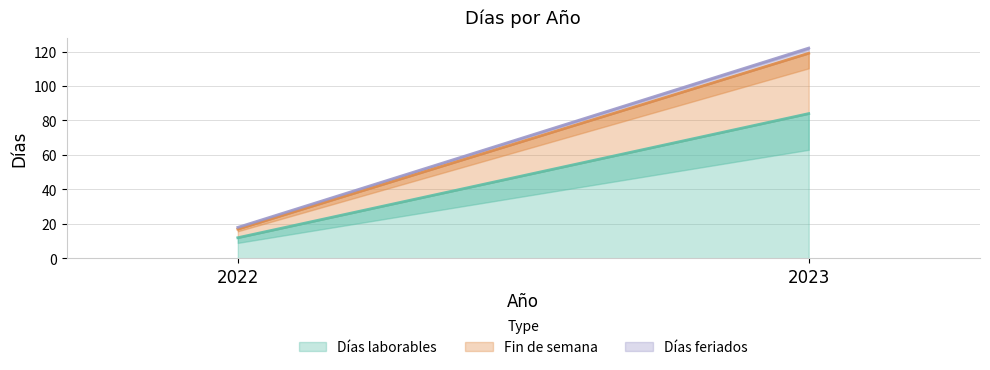

What is the lowest value of the Fin de semana series?

5